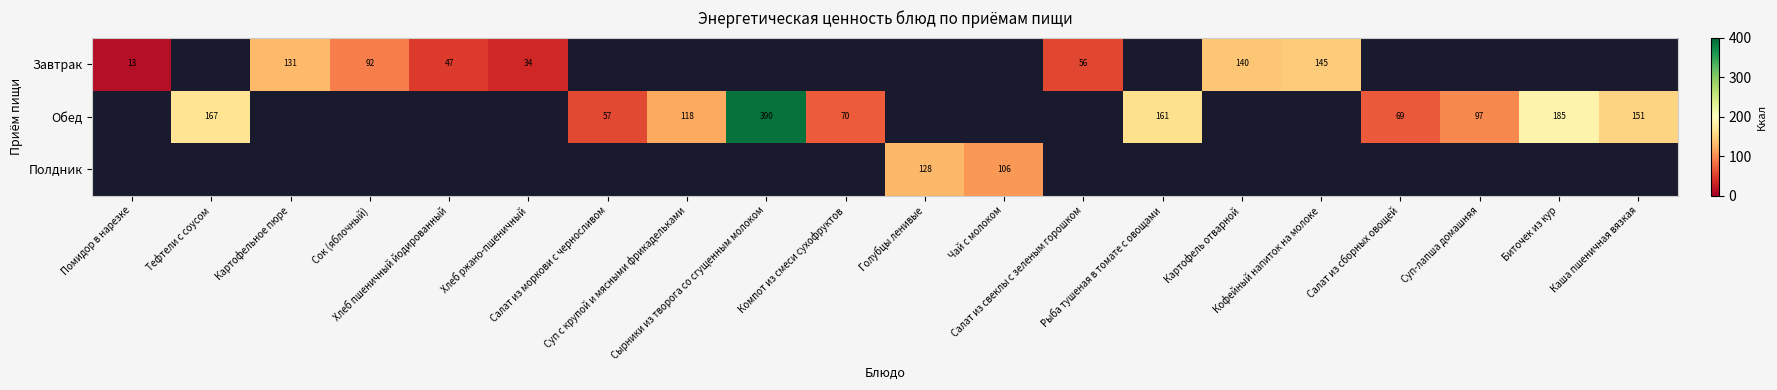

Which category has the lowest value in the Завтрак series?

Помидор в нарезке